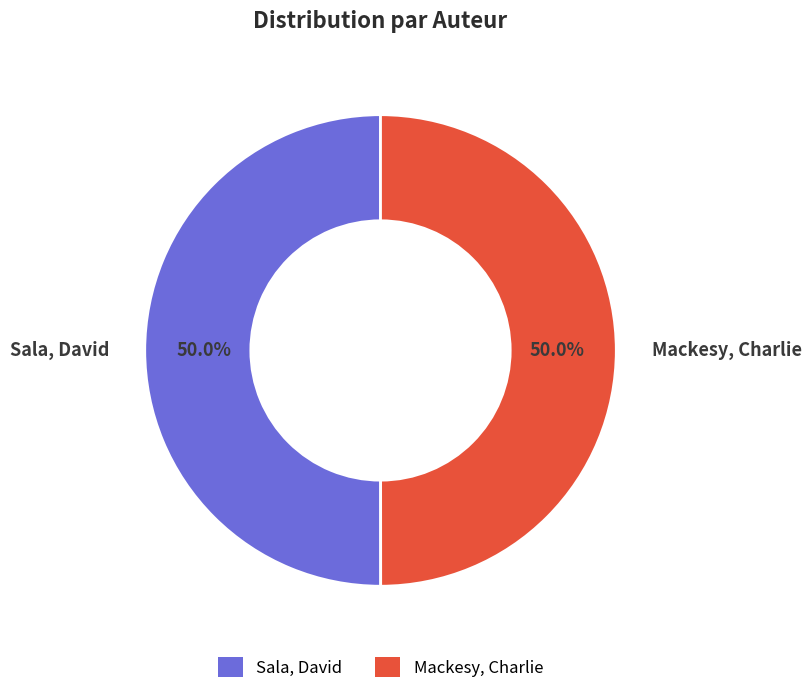

What percentage is NOT represented by Sala, David?

50.0%